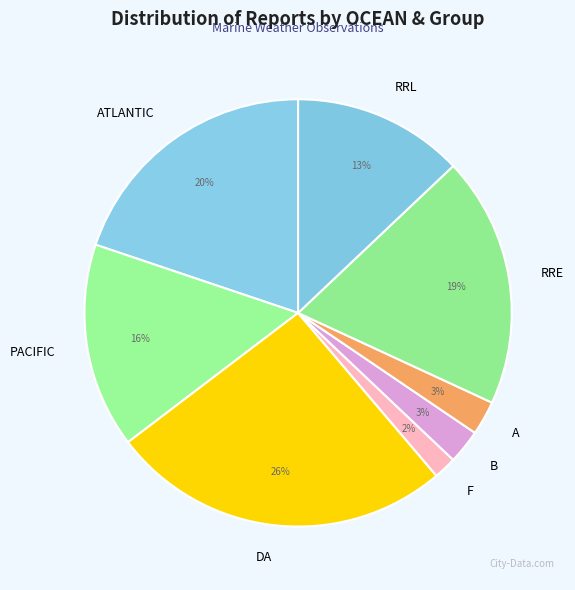

To the nearest percent, what portion does A represent?

3%